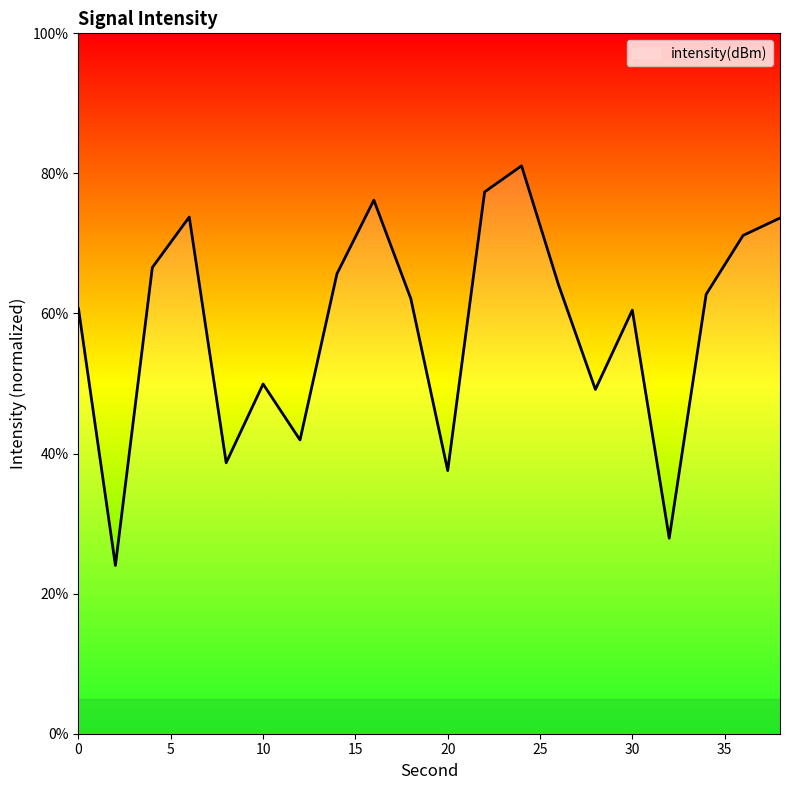

What is the minimum value shown in the chart?

24.0